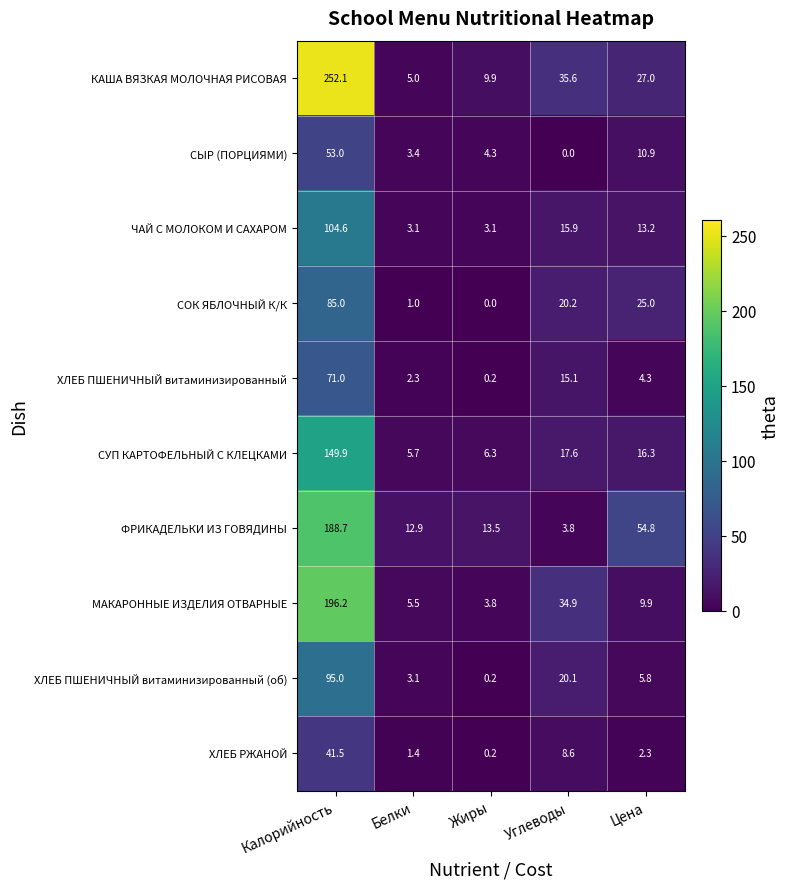

Which series changed the most between Белки and Жиры?

КАША ВЯЗКАЯ МОЛОЧНАЯ РИСОВАЯ